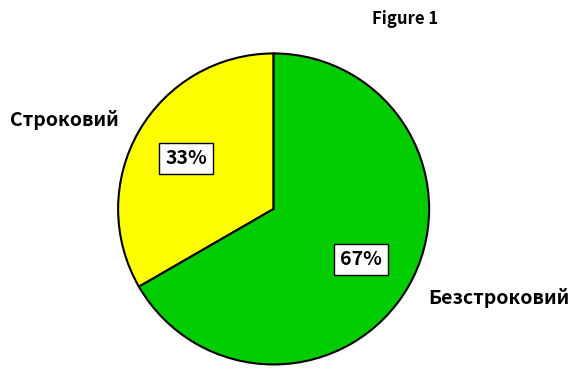

To the nearest percent, what portion does Строковий represent?

33%